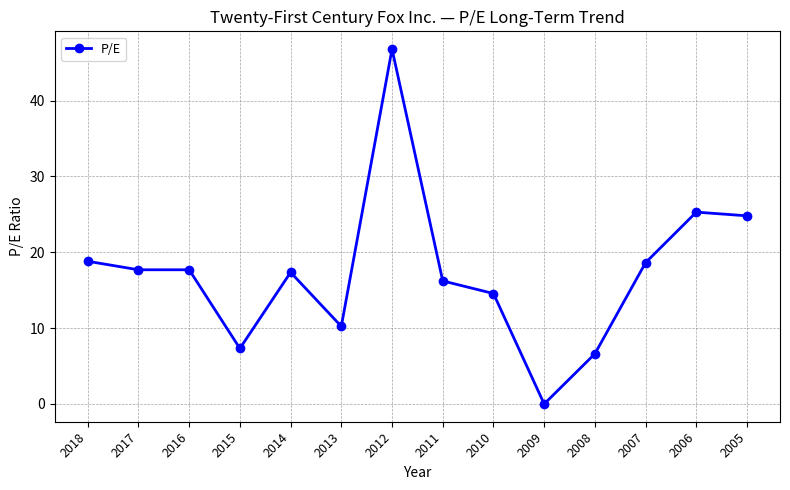

True or false: the data shows 14.6 at 2010.

True